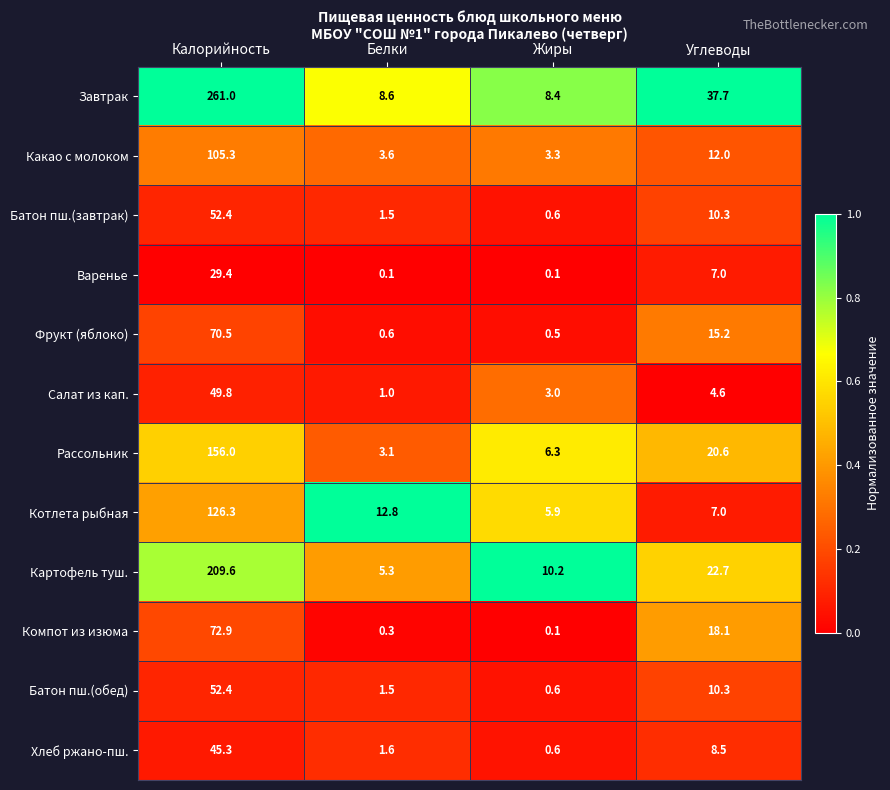

What is the sum of all Салат из кап. values?

58.4